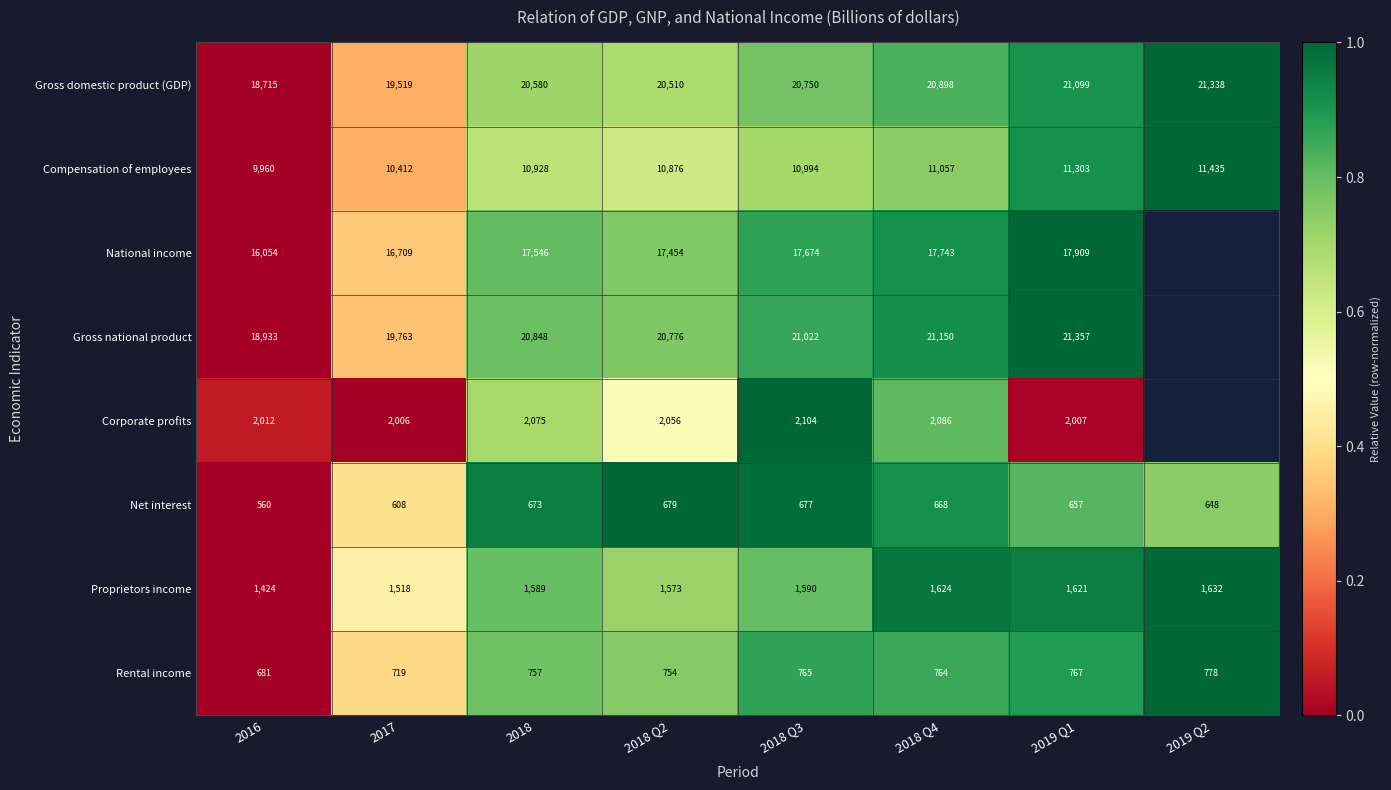

What is the sum of all Rental income values?

5985